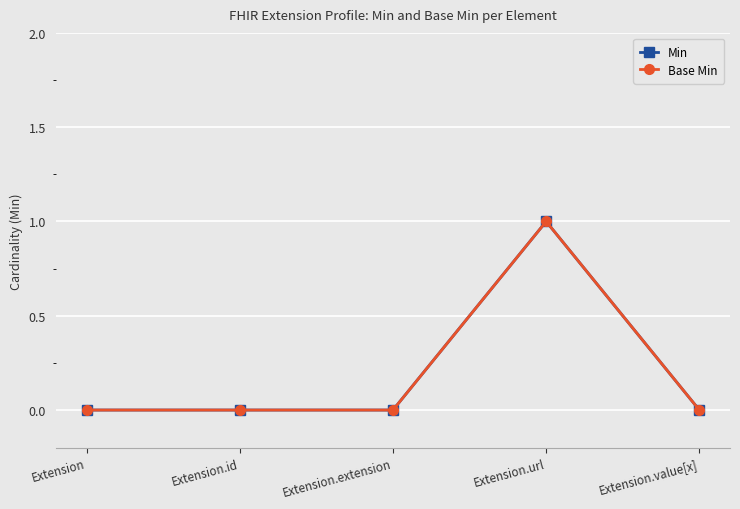

Between Extension.value[x] and Extension, which is larger?

Extension.value[x]